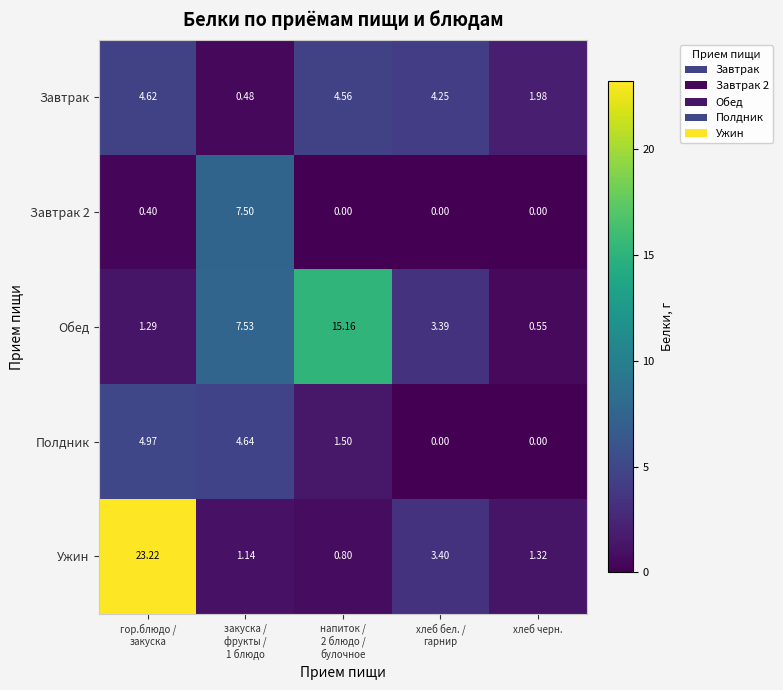

Which series has the largest total across all categories?

Ужин